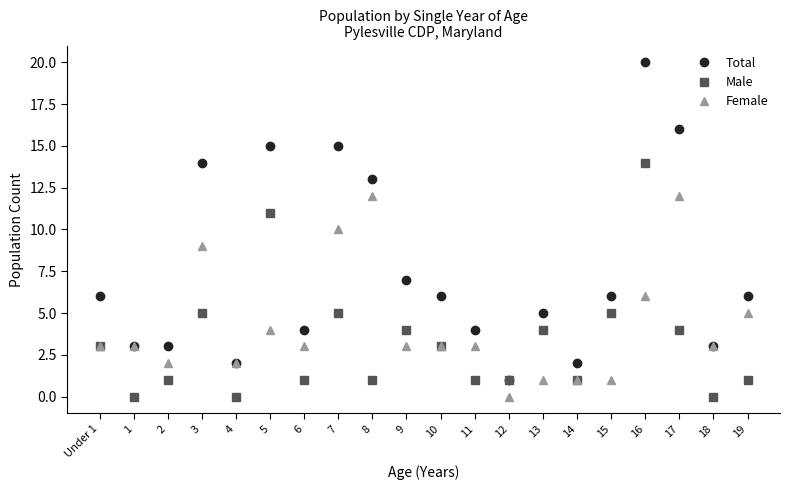

Rank the series by their average value, from highest to lowest.

Total, Female, Male